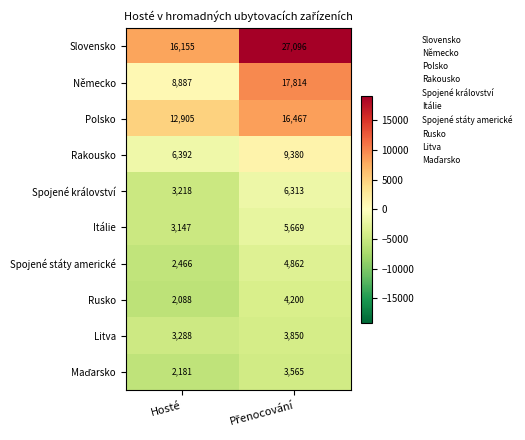

What is the maximum value shown in the chart?

27096